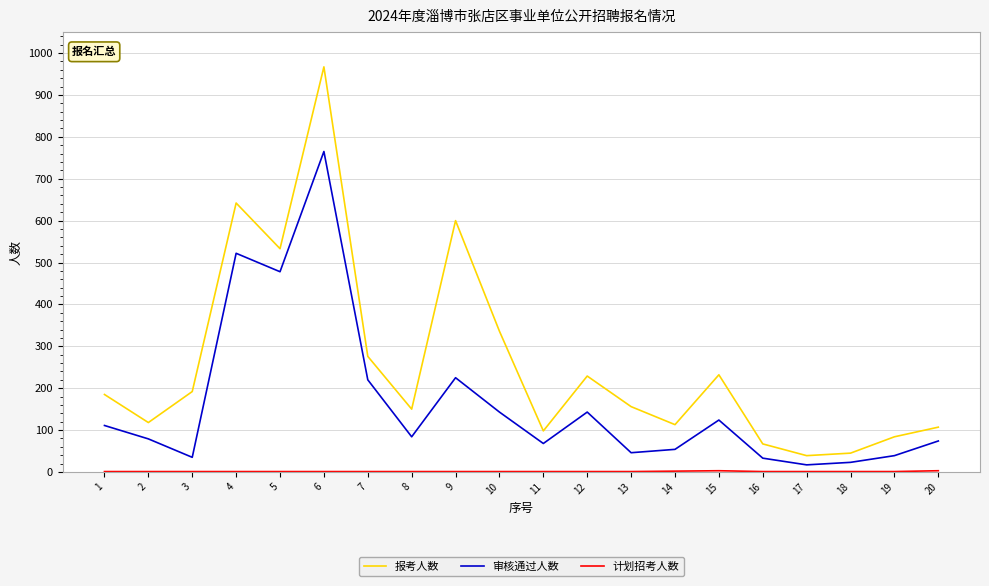

What is the highest value of the 报考人数 series?

967